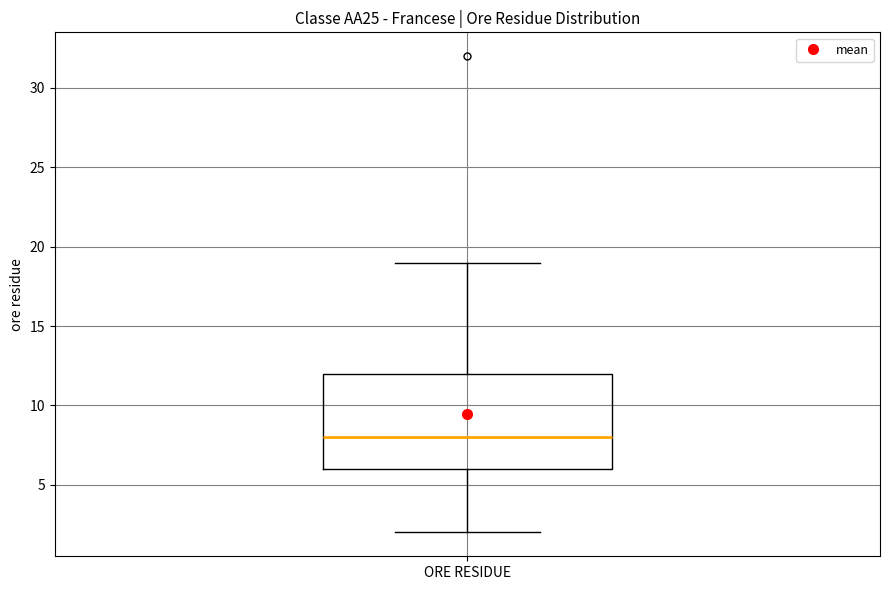

Where does the upper whisker of the box for ORE RESIDUE end on the y-axis? The values are not printed on the chart, so give them approximately, as read against the axis.

19